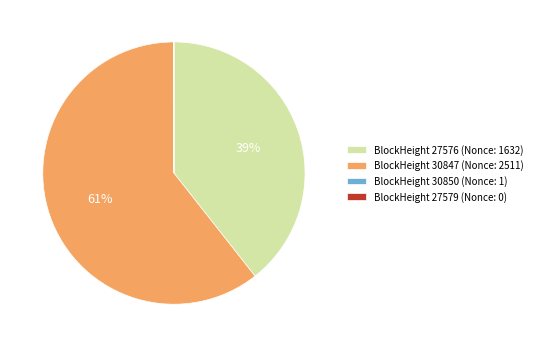

To the nearest percent, what portion does BlockHeight 30847 (Nonce: 2511) represent?

61%